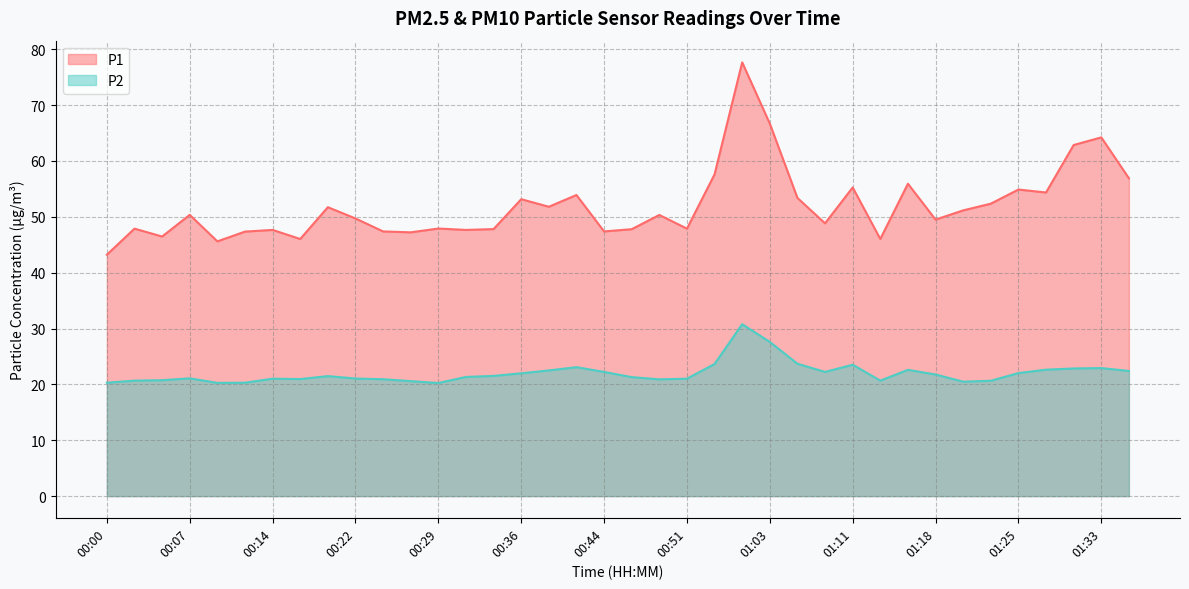

What are all the series names shown in the legend?

P1, P2